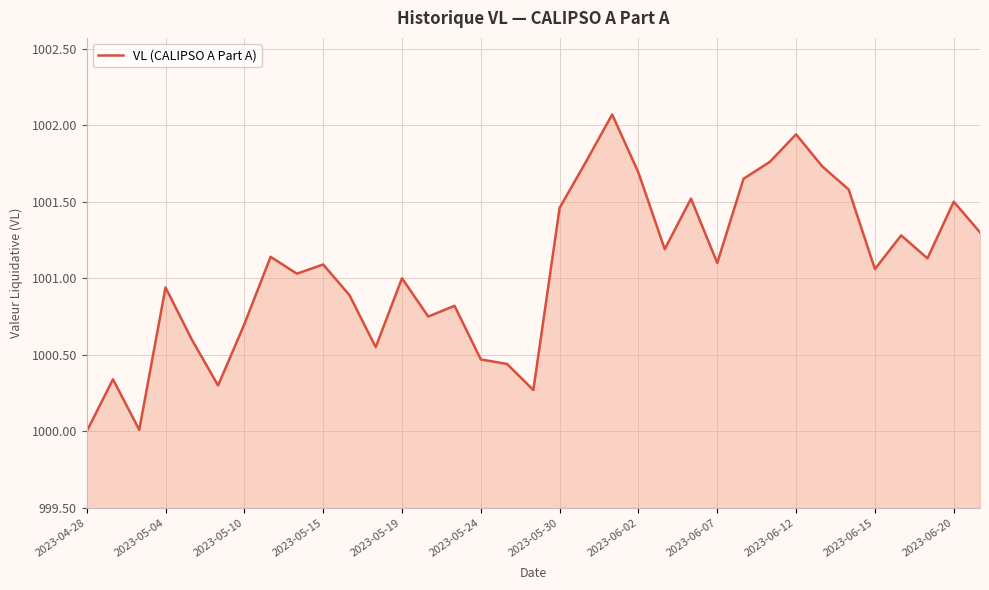

What is the difference between the maximum and minimum values?

2.1